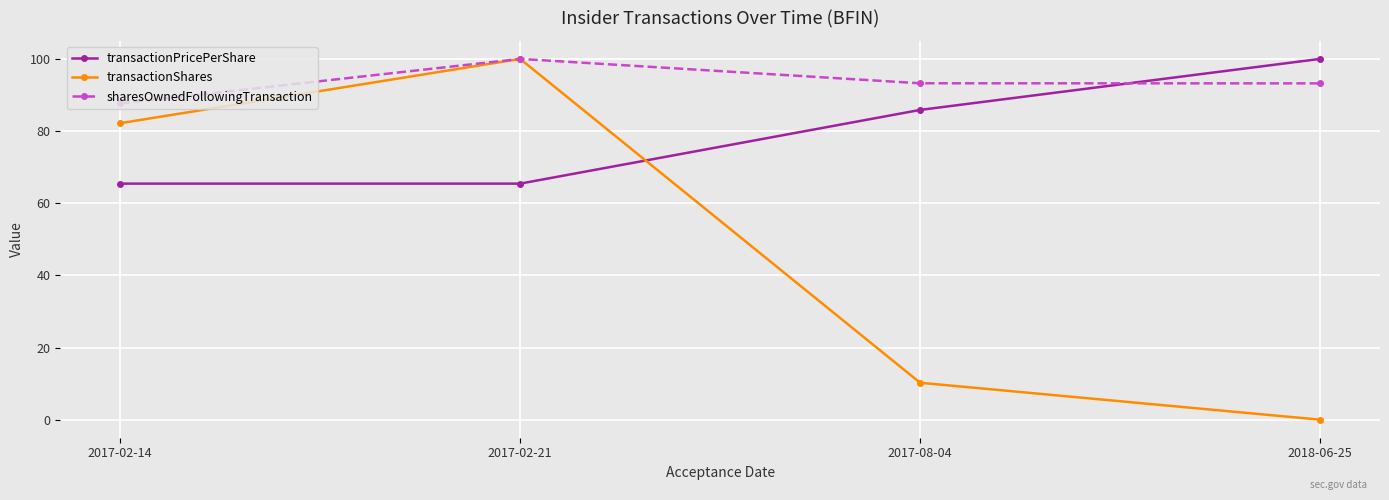

What is the sum of all sharesOwnedFollowingTransaction values?

374.1